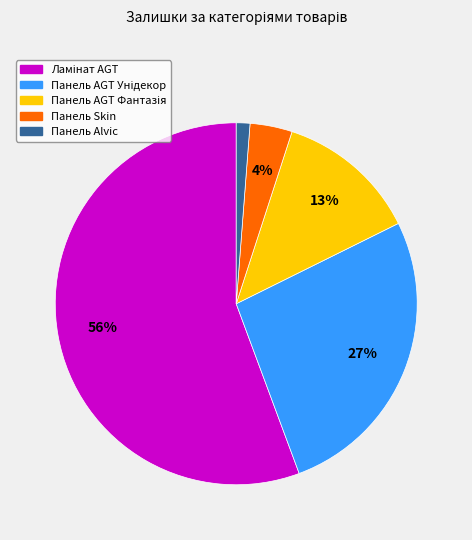

Is Панель Skin the majority of the pie?

No